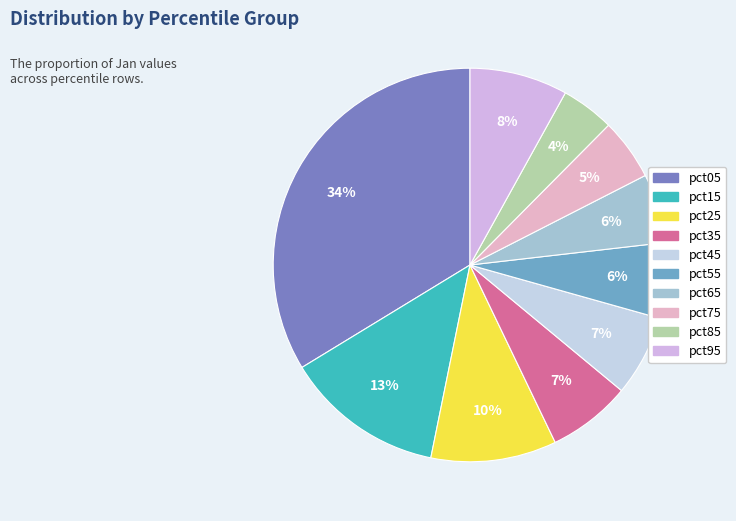

What percentage is the pct55 slice, to the nearest percent?

6%